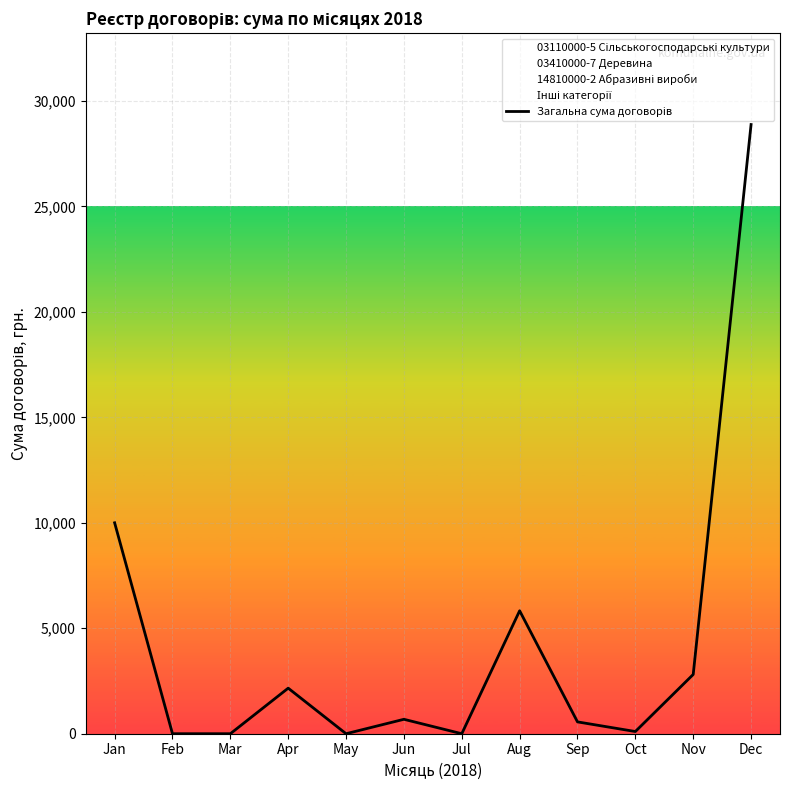

True or false: there are more than 0 points higher than both neighbors.

True